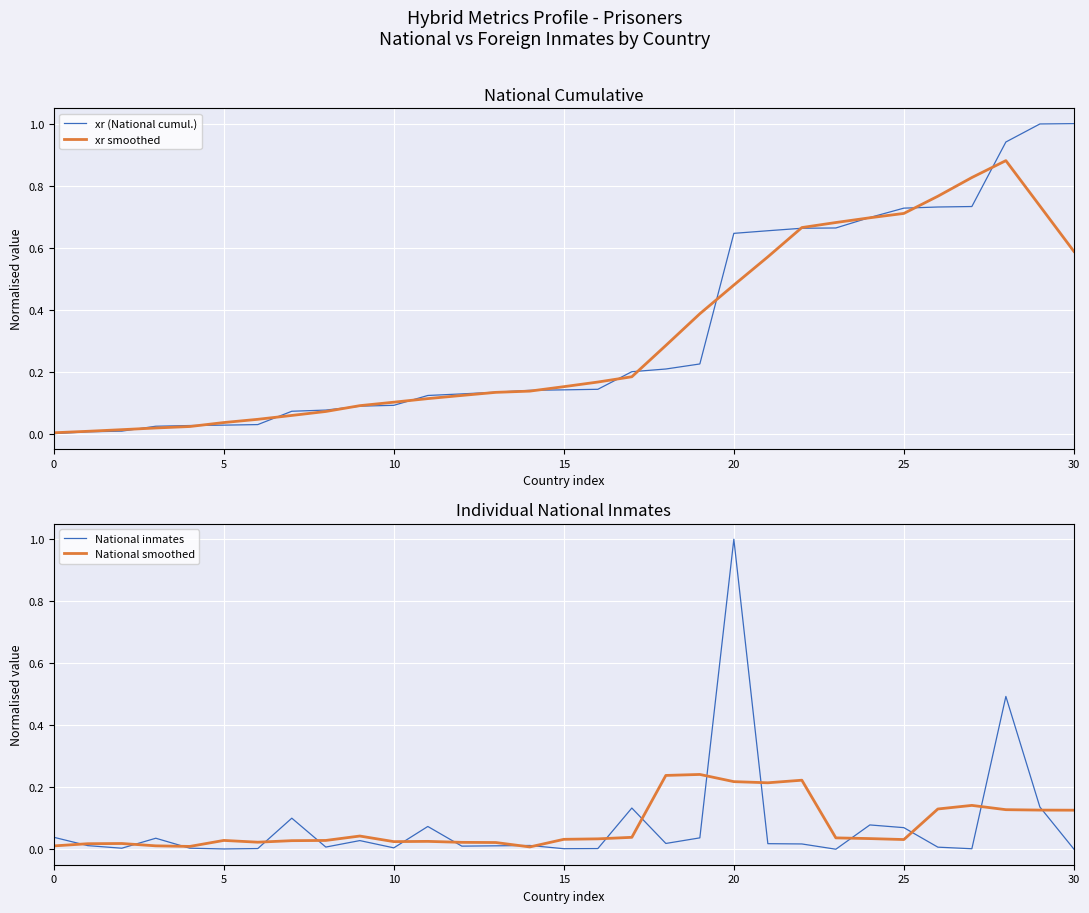

Read the xr (National cumul.) value at 28.

0.9